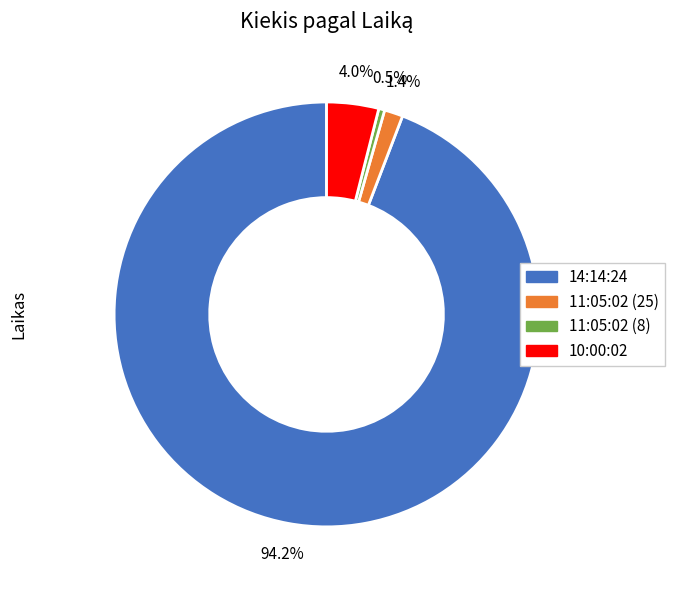

Does any single category account for the majority?

Yes